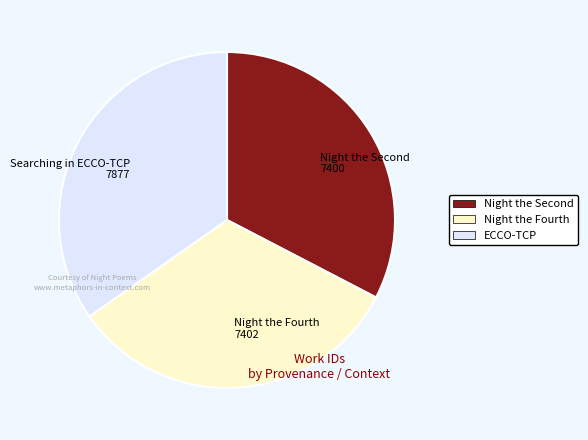

Which slice is the largest?

Searching in ECCO-TCP